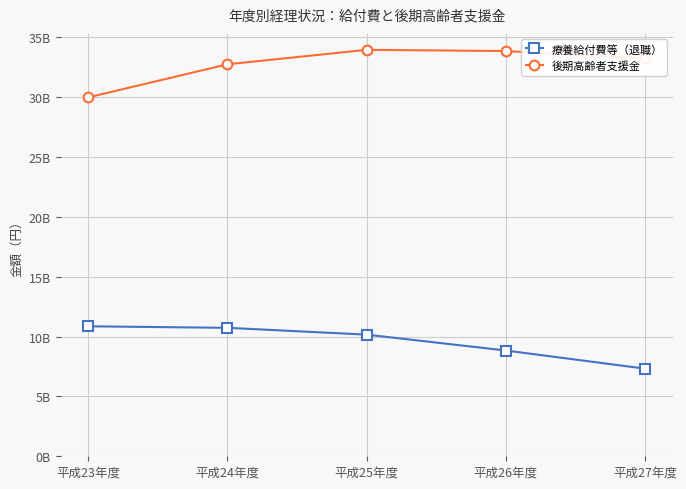

What value does the 後期高齢者支援金 series have at 平成23年度?

29992404595